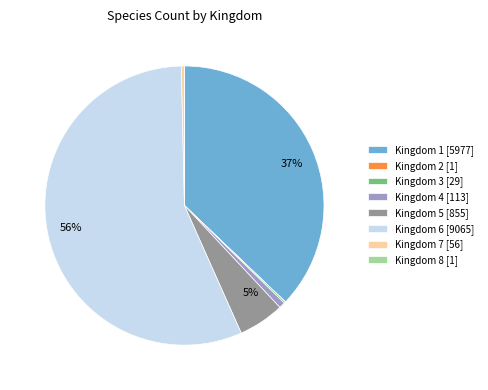

Is there any slice that represents more than half of the pie?

Yes